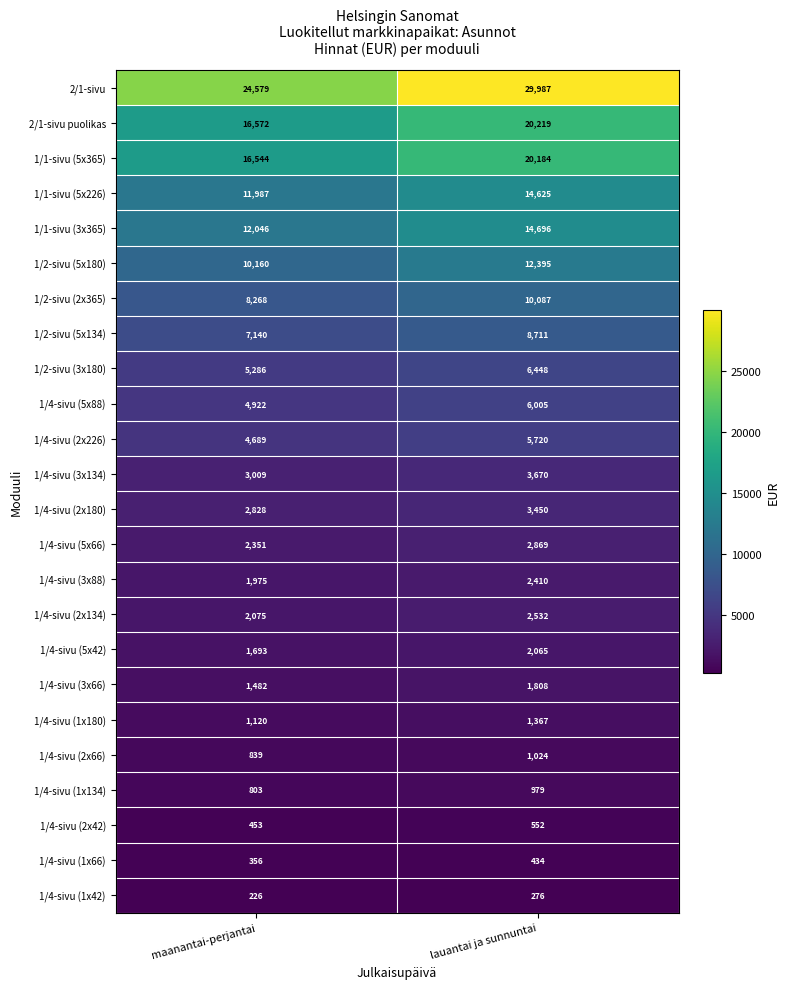

What is the spread (max minus min) of values at lauantai ja sunnuntai?

29711